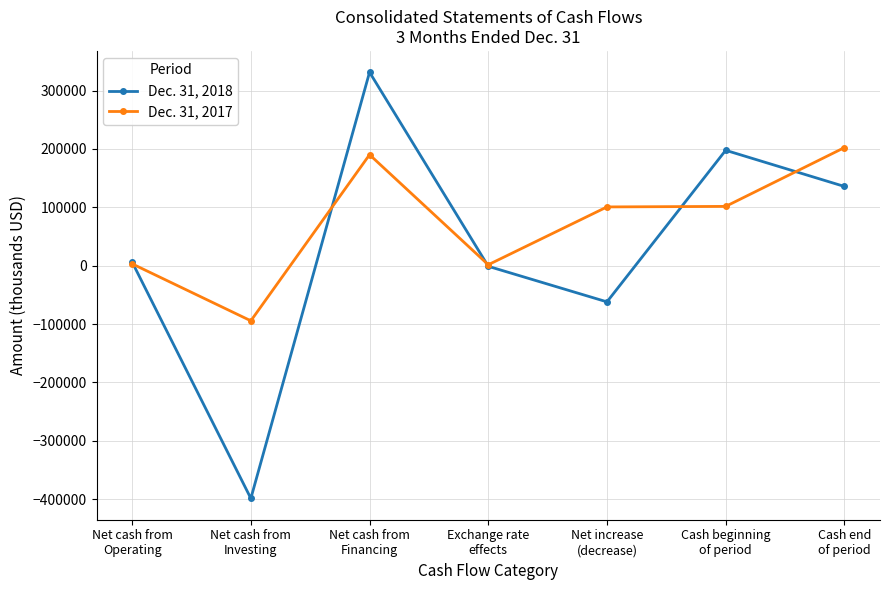

At which category does the chart reach its peak across all series?

Net cash from
Financing